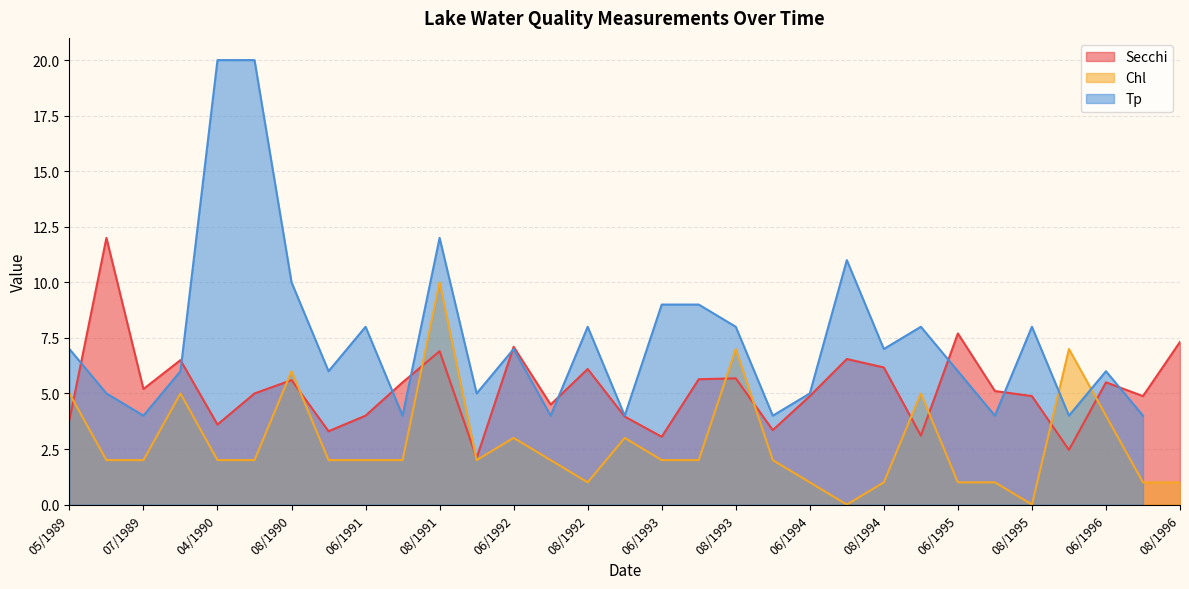

What is the average value of the Chl series?

2.8